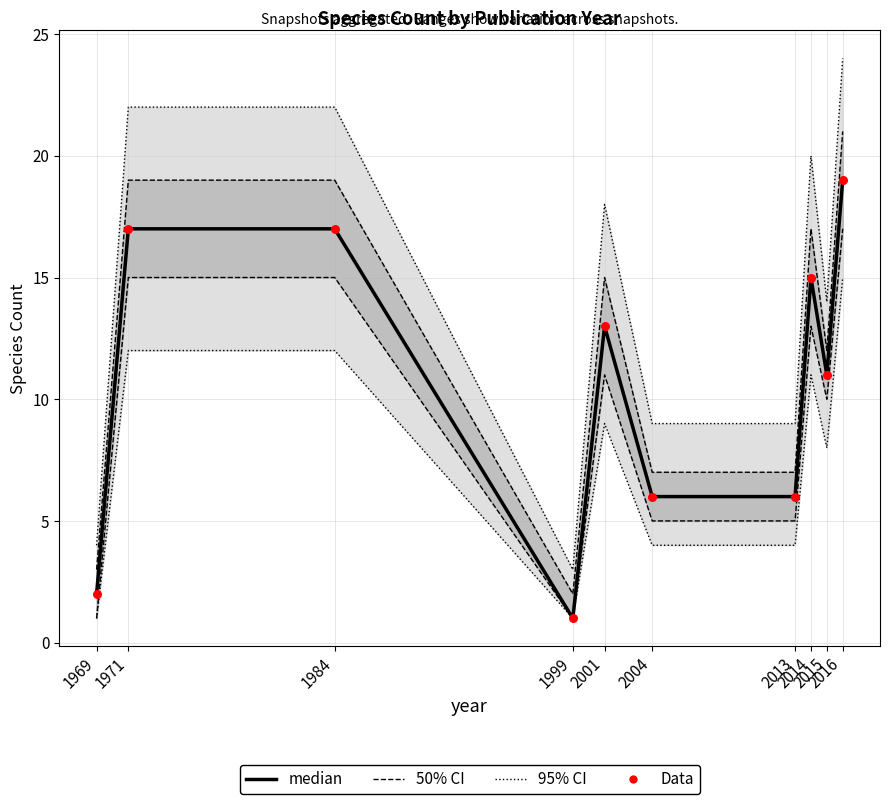

Which series reaches the minimum Y coordinate?

median